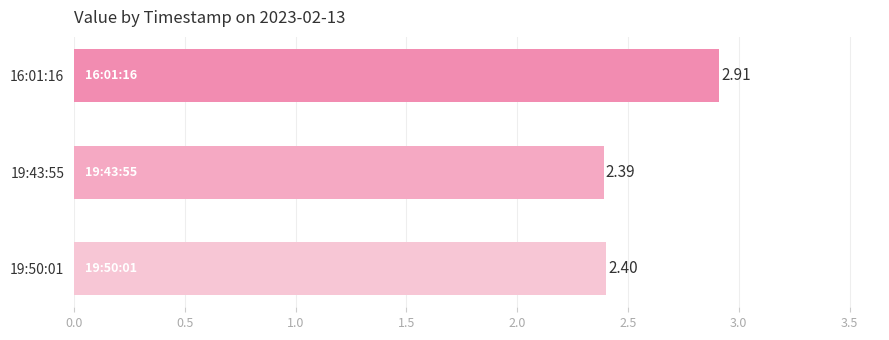

Does the chart contain stacked bars?

No